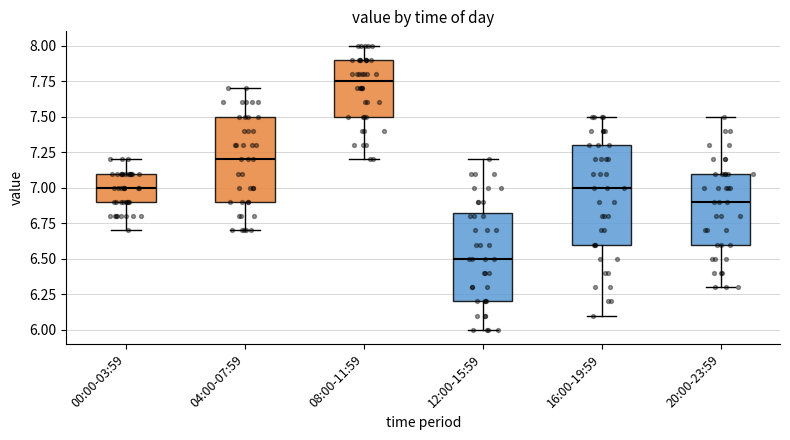

Where does the lower whisker of the box for 04:00-07:59 end on the y-axis? The values are not printed on the chart, so give them approximately, as read against the axis.

6.70